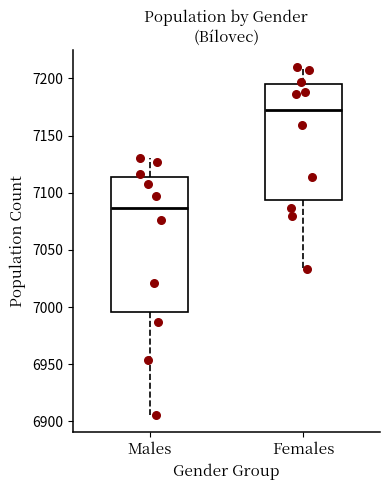

Comparing the boxes themselves (not the whiskers), which one is the tallest?

Males